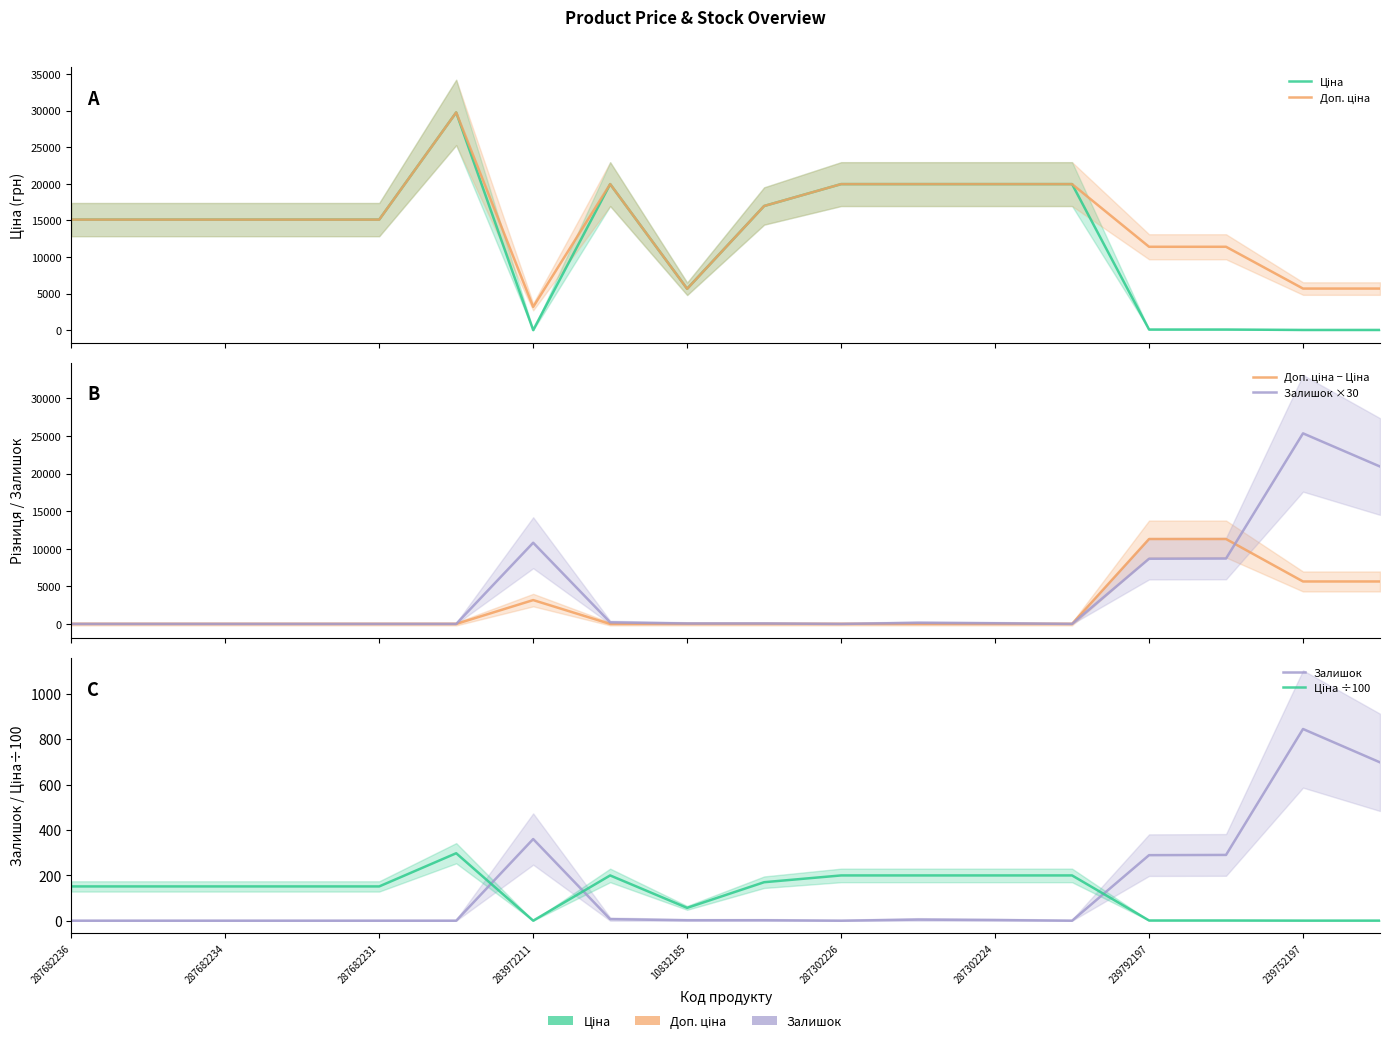

How many lines are shown in the chart?

6